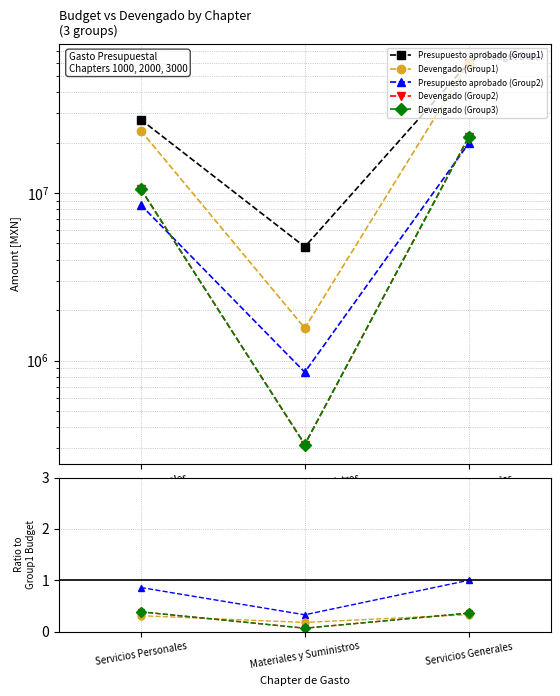

Does the chart display data point markers on the line(s)?

Yes